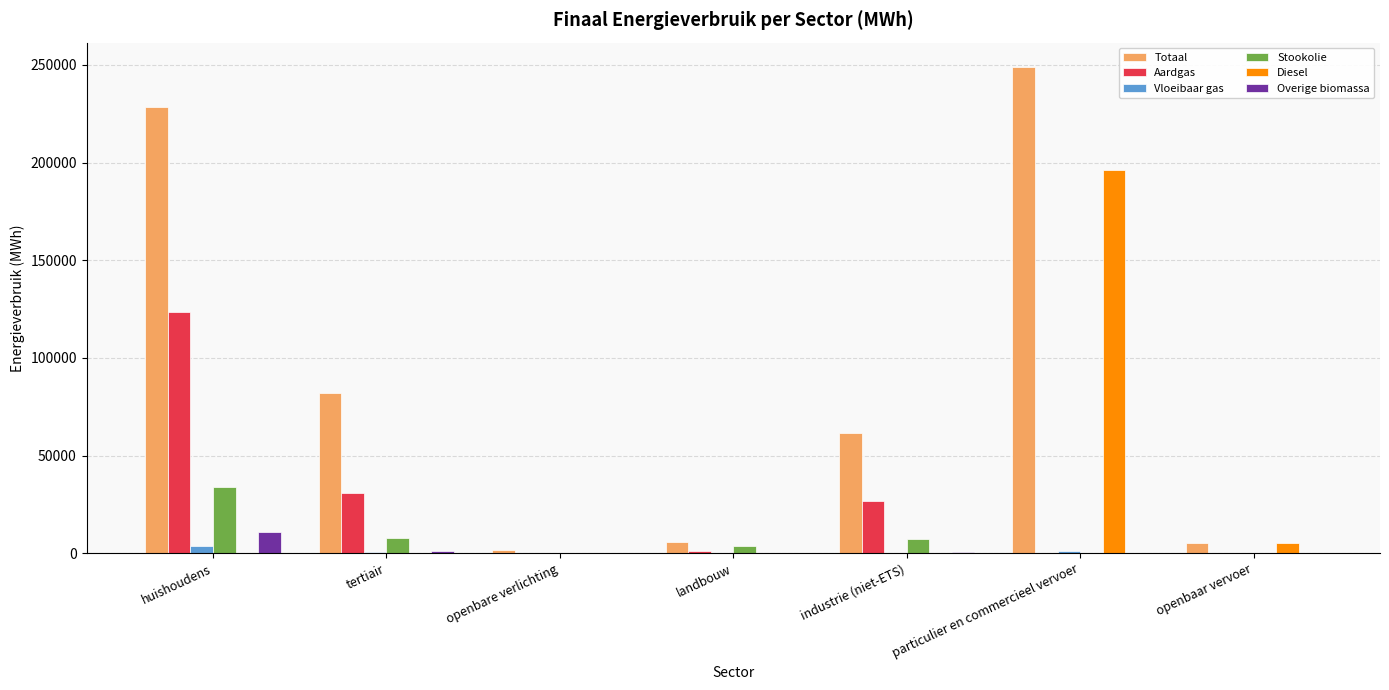

At which category does the chart reach its peak across all series?

particulier en commercieel vervoer